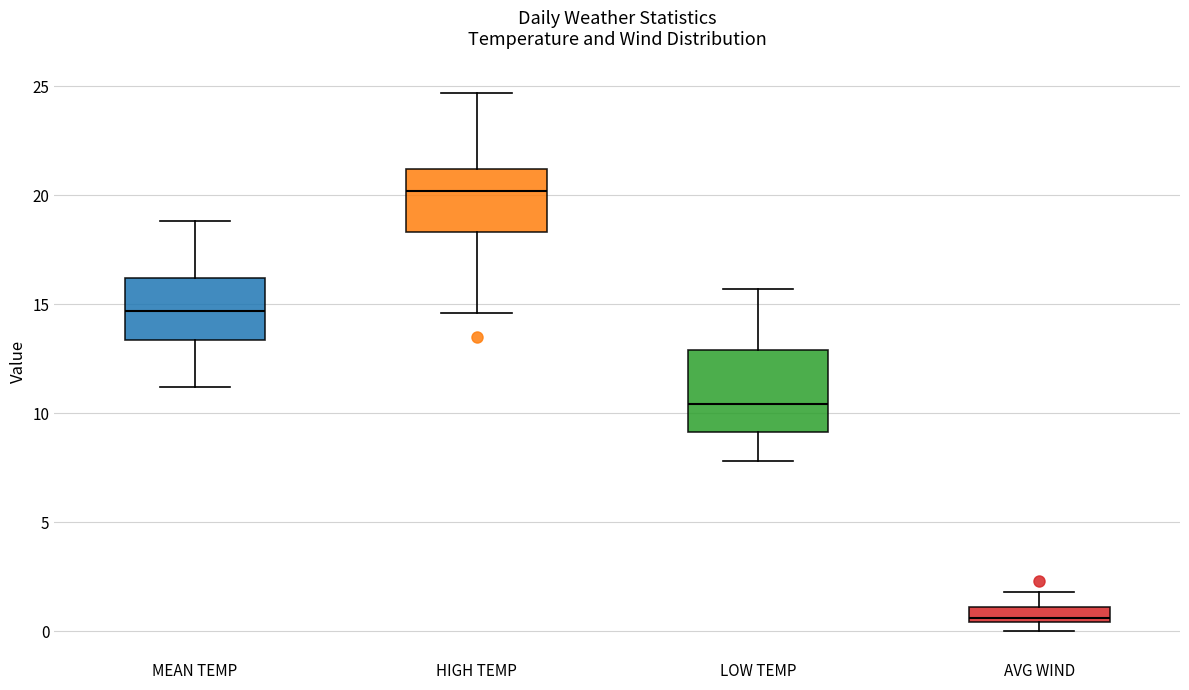

Where is the upper edge of the box for MEAN TEMP on the y-axis? The values are not printed on the chart, so give them approximately, as read against the axis.

16.0